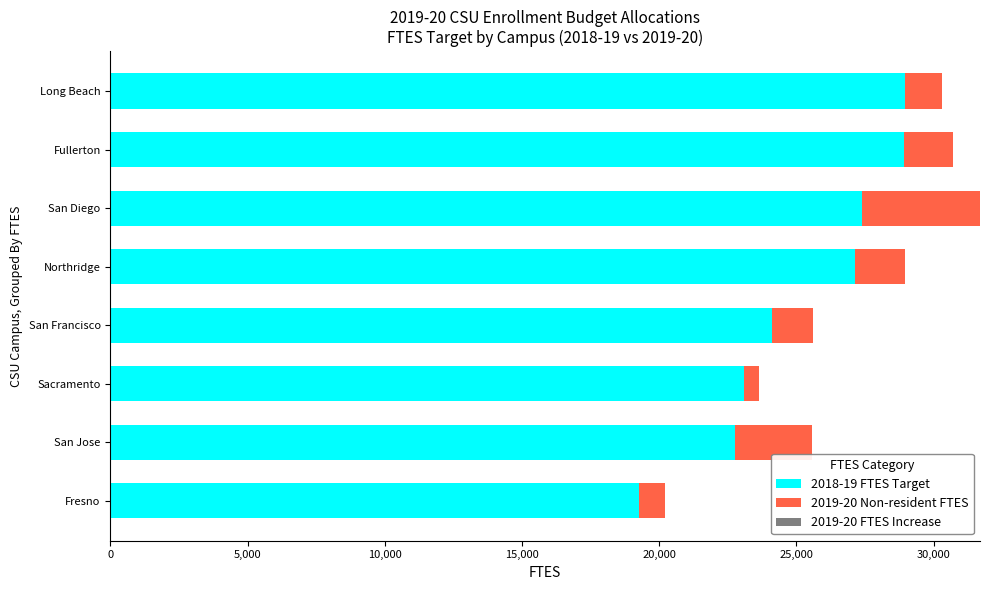

At which category is the sum across all series the highest?

San Diego